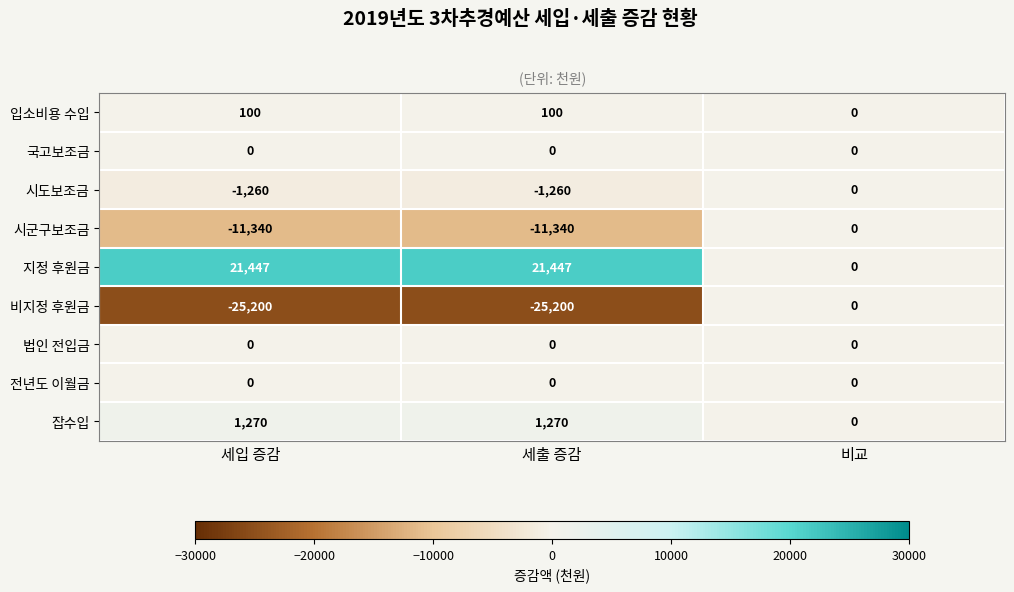

What is the approximate value of 지정 후원금 at 세입 증감?

21447